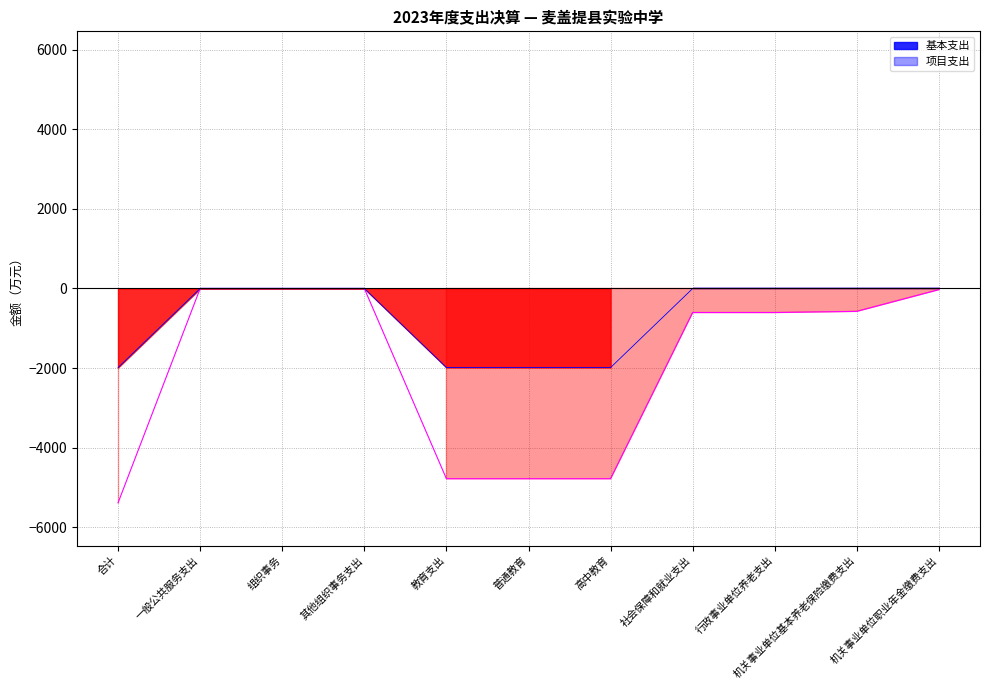

True or false: 基本支出 has a value of 0.0 at 机关事业单位职业年金缴费支出.

True